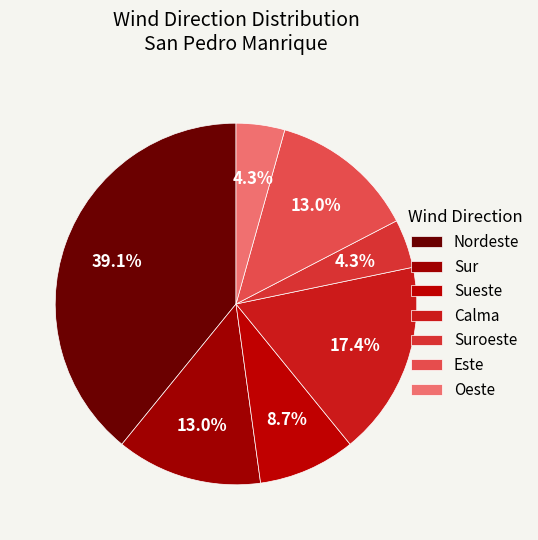

Is there a majority slice in this chart?

No